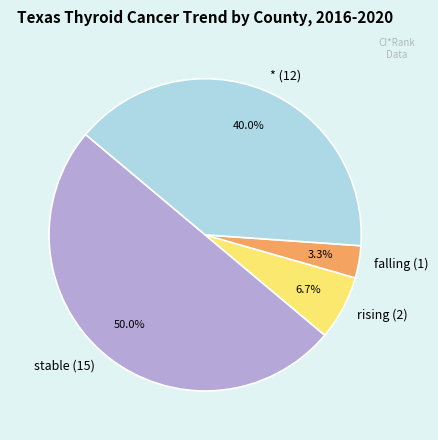

To the nearest percent, what percentage of the pie is rising?

7%